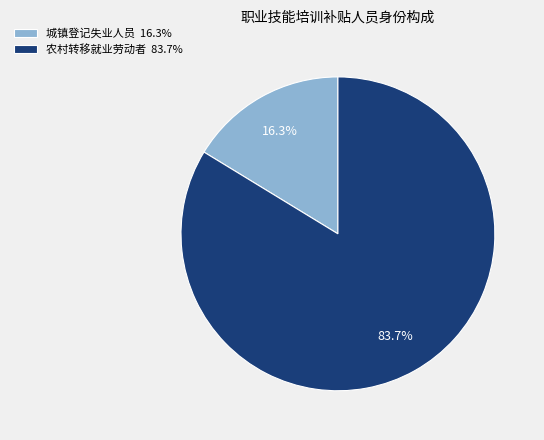

To the nearest percent, what percentage of the pie is 城镇登记失业人员?

16%